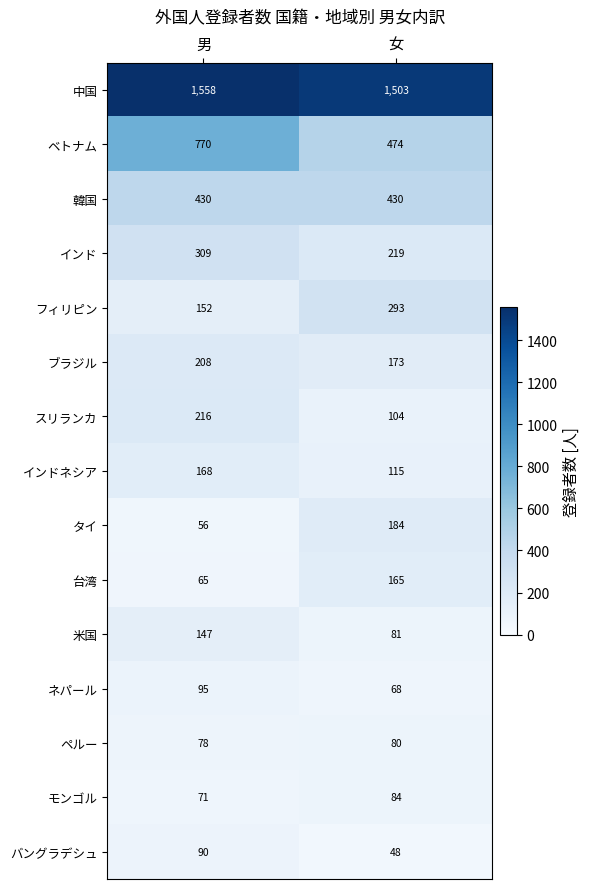

Which category has the highest value across all series?

男